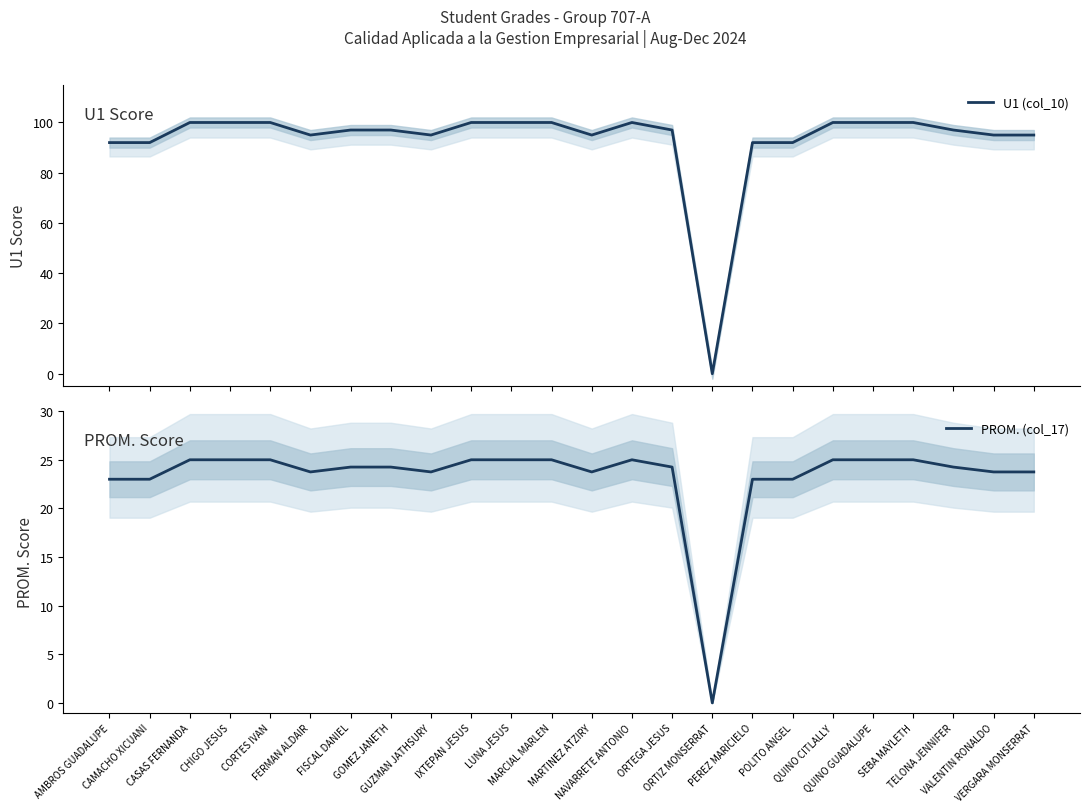

At how many categories does at least one series exceed 8?

23